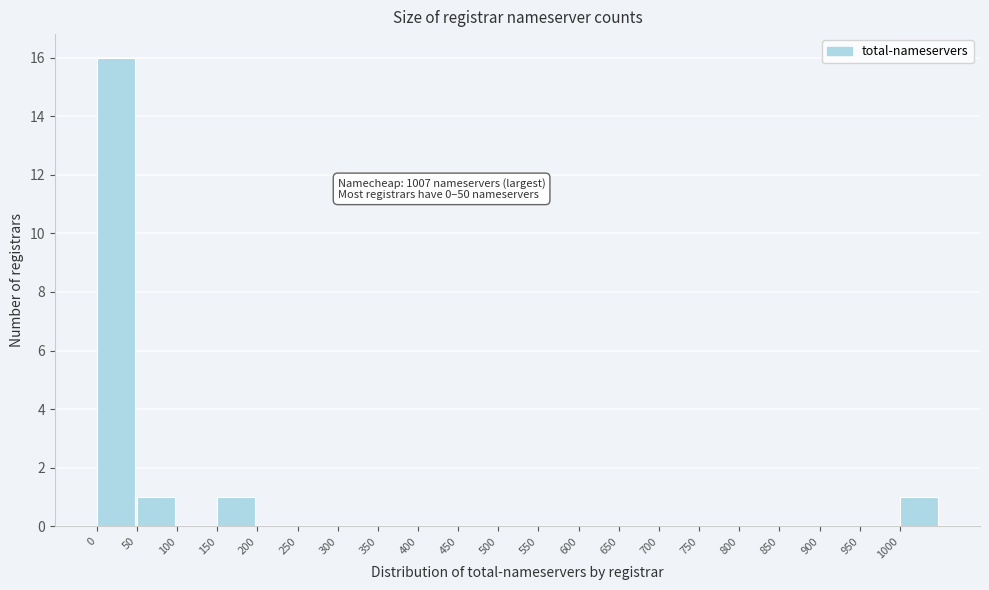

Which range on the x-axis has the tallest bar?

0 to 50